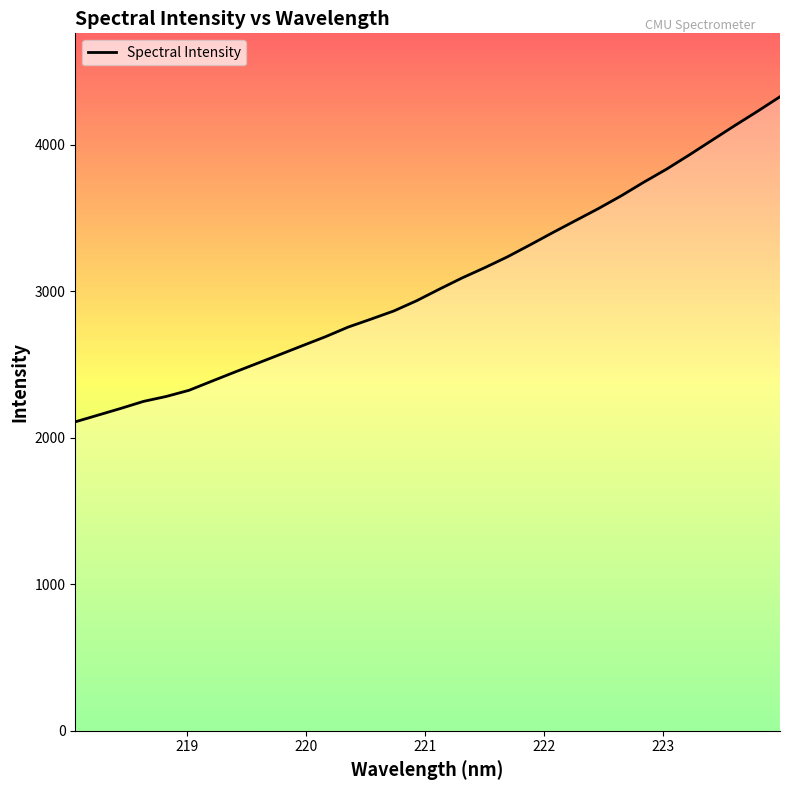

What is the difference between the second highest and minimum values?

2119.2